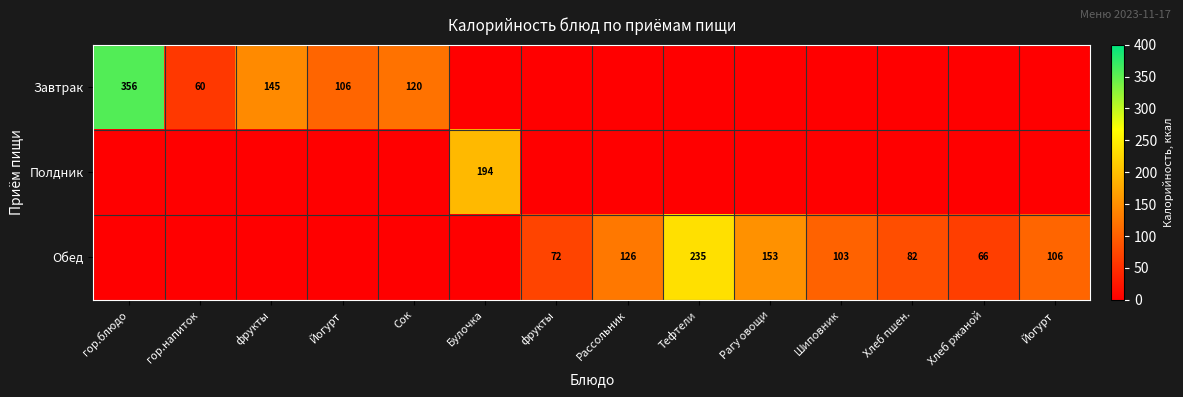

What is the average value of the Обед series?

67.4